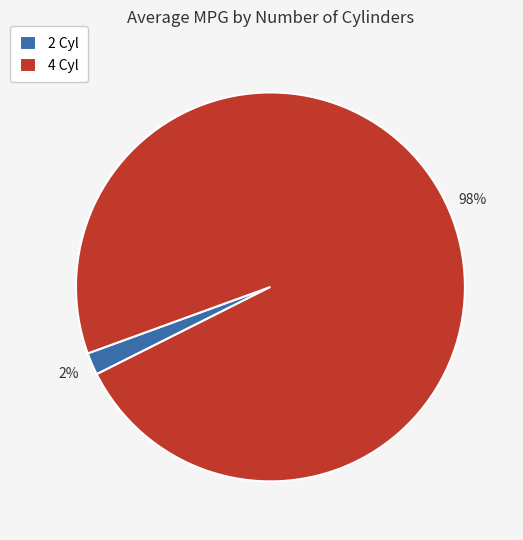

To the nearest percent, what portion does 2 Cyl represent?

2%